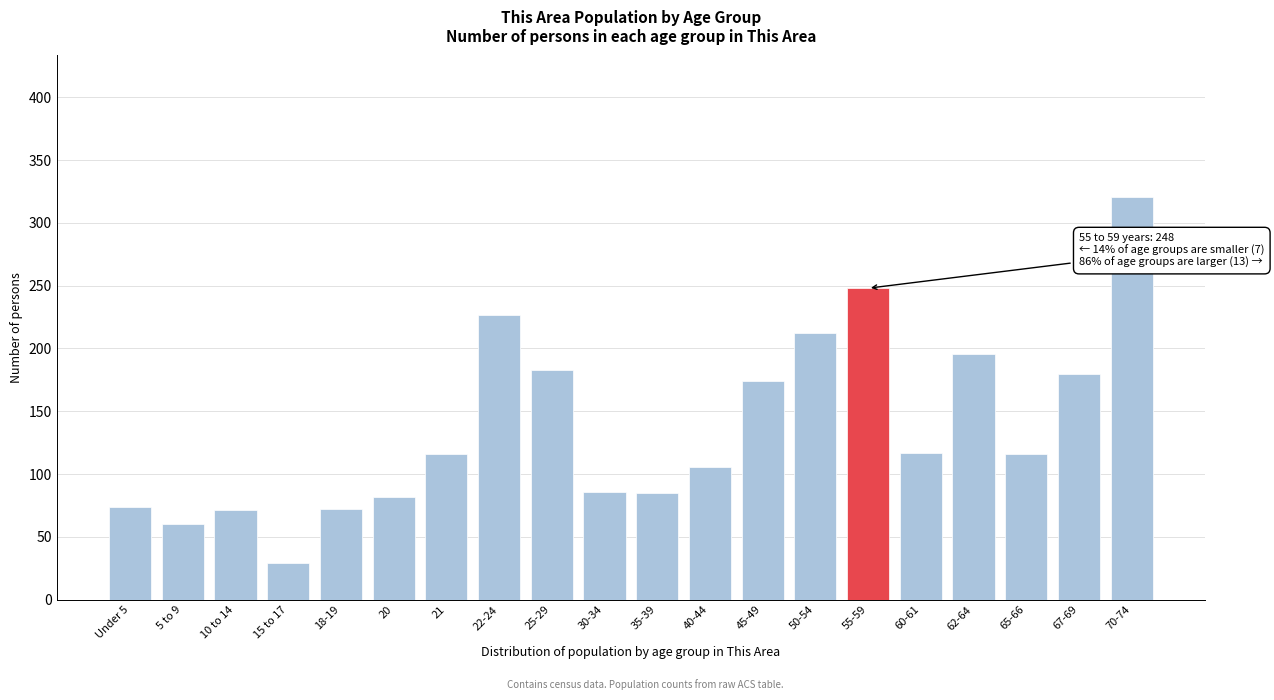

What is the difference between the second highest and minimum values?

219